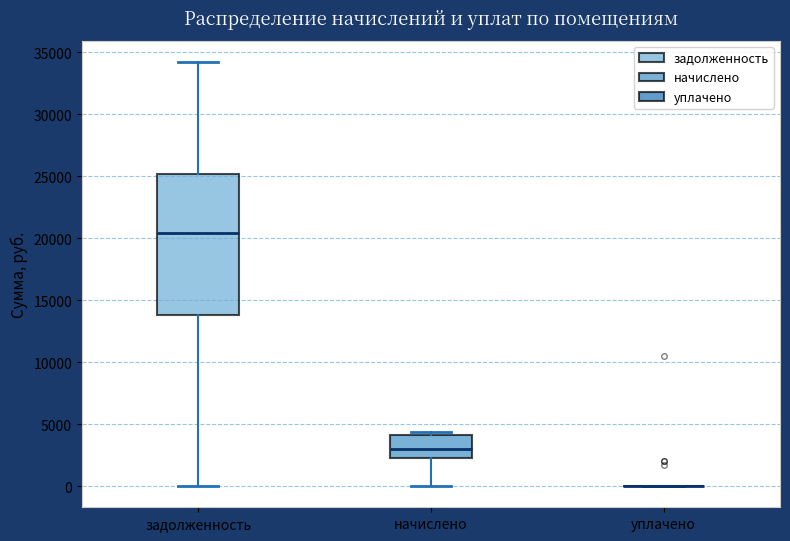

Comparing the boxes themselves (not the whiskers), which one is the tallest?

задолженность